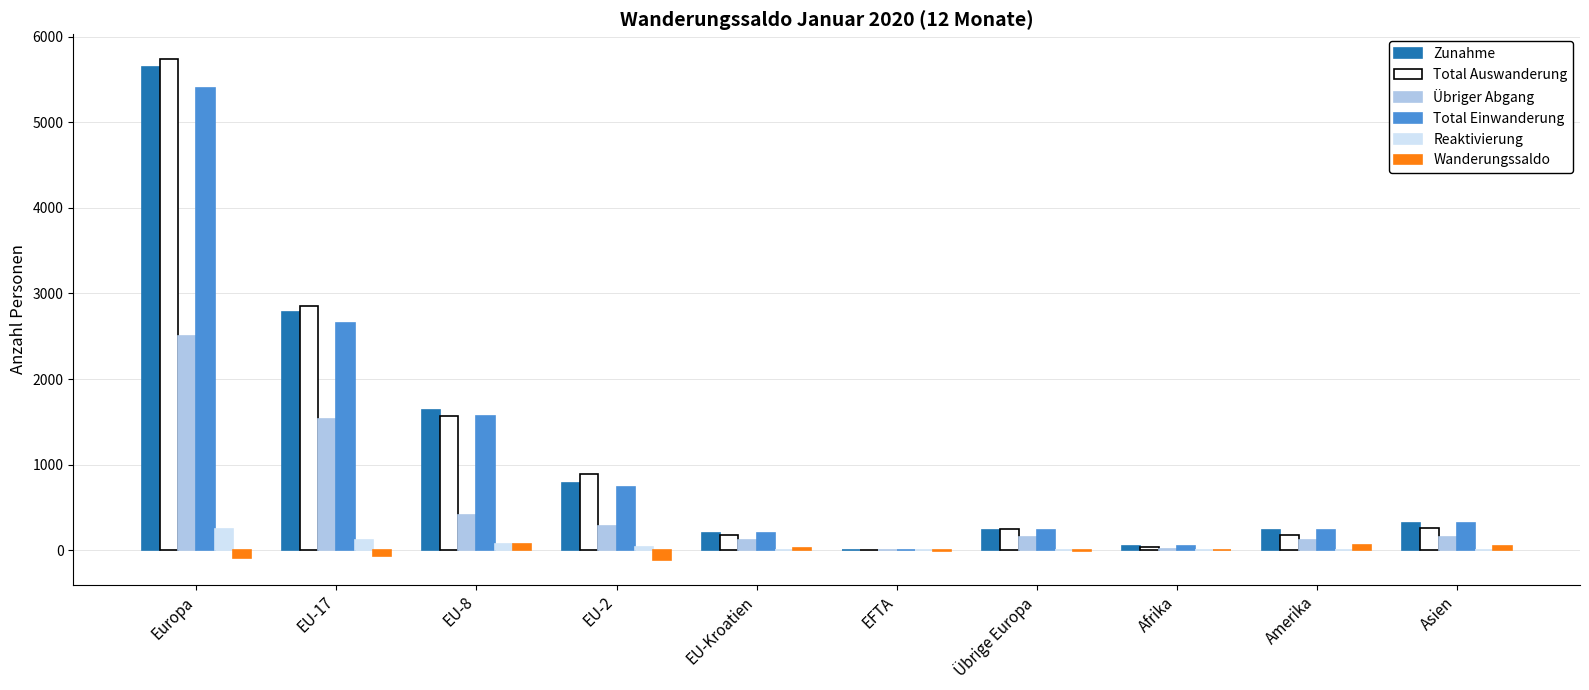

Between EU-8 and EU-2, which series saw the biggest shift?

Zunahme